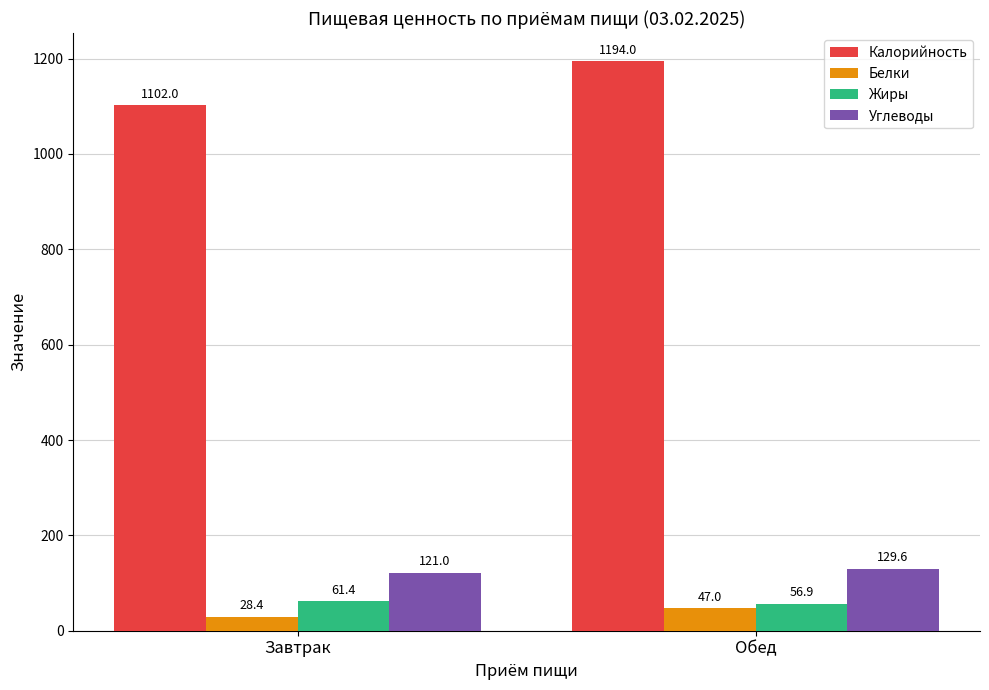

Is the value of Белки at Обед greater than the value of Жиры at Завтрак?

No